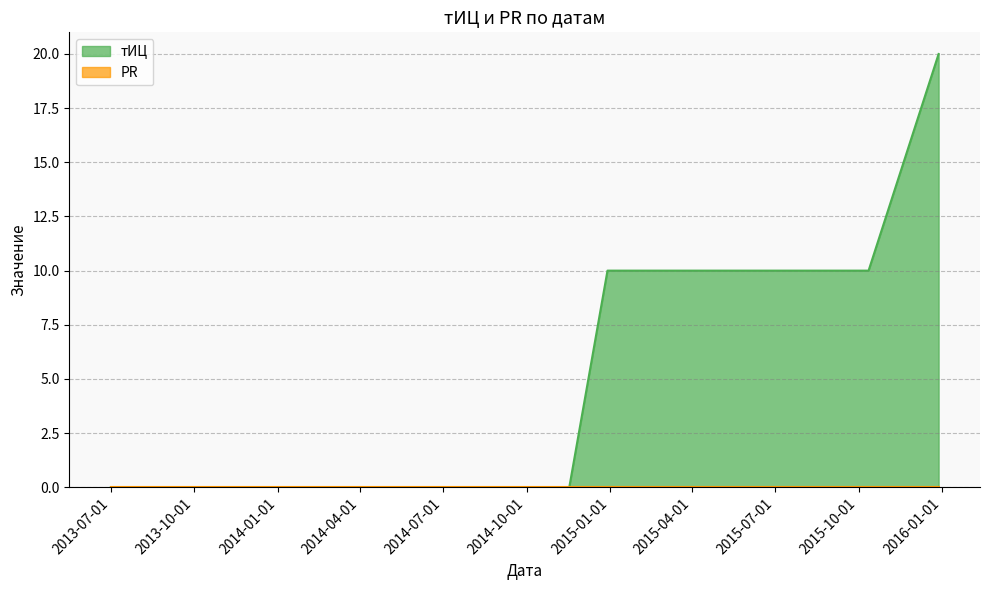

How many positive values are there?

4